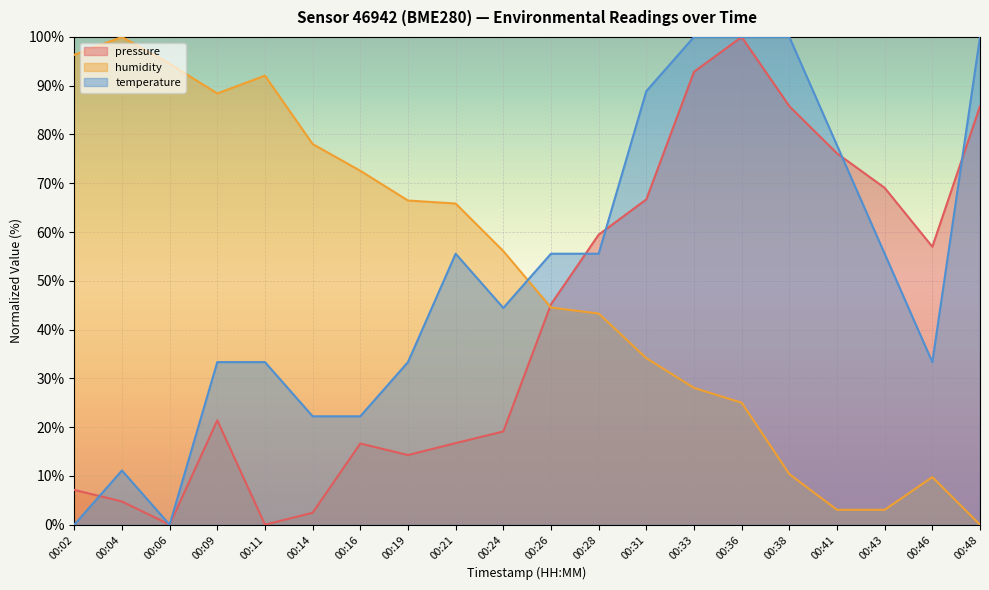

Rank the categories by pressure value from highest to lowest.

00:36, 00:33, 00:38, 00:48, 00:41, 00:43, 00:31, 00:28, 00:46, 00:26, 00:09, 00:24, 00:21, 00:16, 00:19, 00:02, 00:04, 00:14, 00:06, 00:11